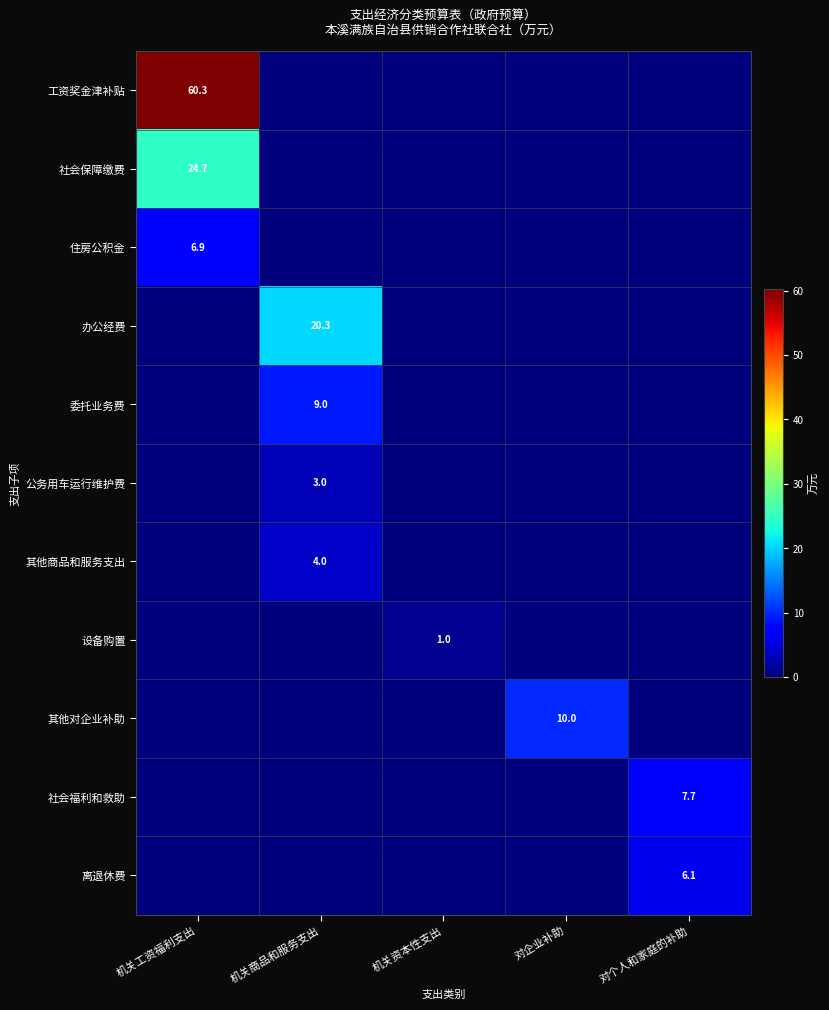

Is the value of 工资奖金津补贴 at 机关工资福利支出 greater than the value of 设备购置 at 机关资本性支出?

Yes